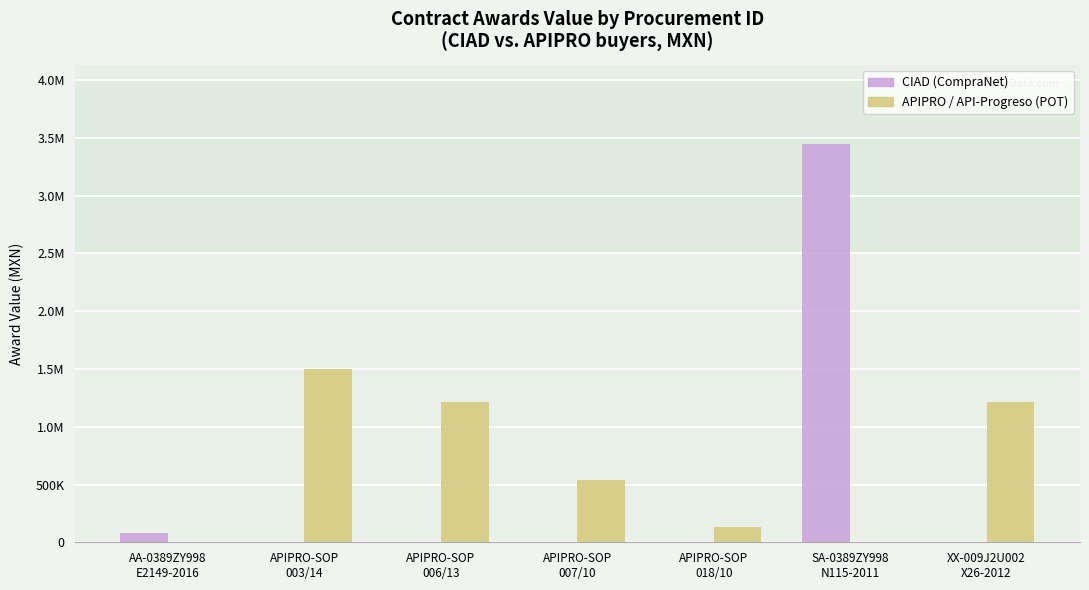

What are all the series names shown in the legend?

CIAD (CompraNet), APIPRO / API-Progreso (POT)